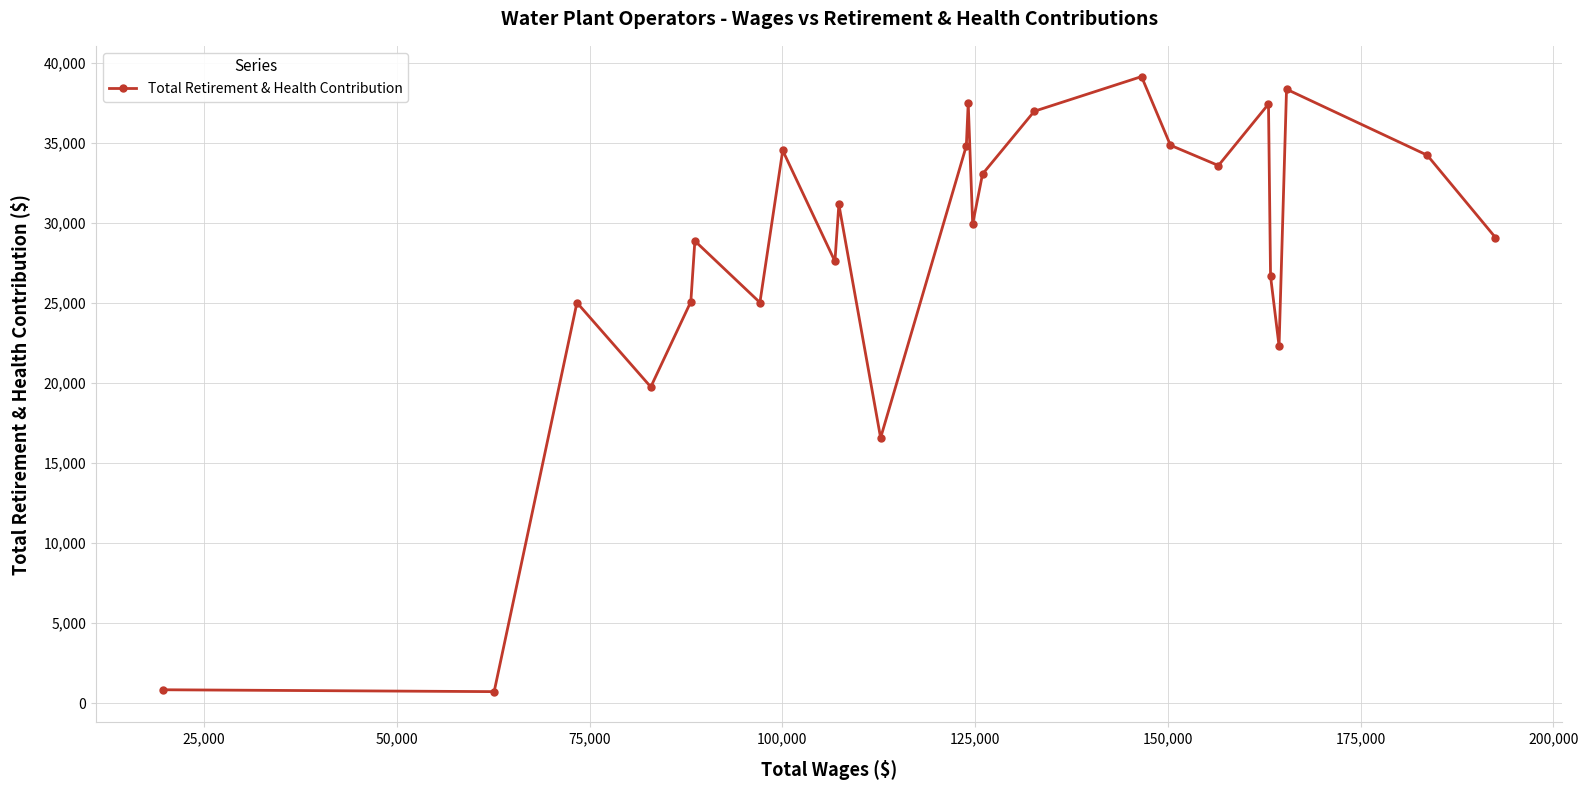

How many points are higher than both their immediate neighbors (excluding endpoints)?

8